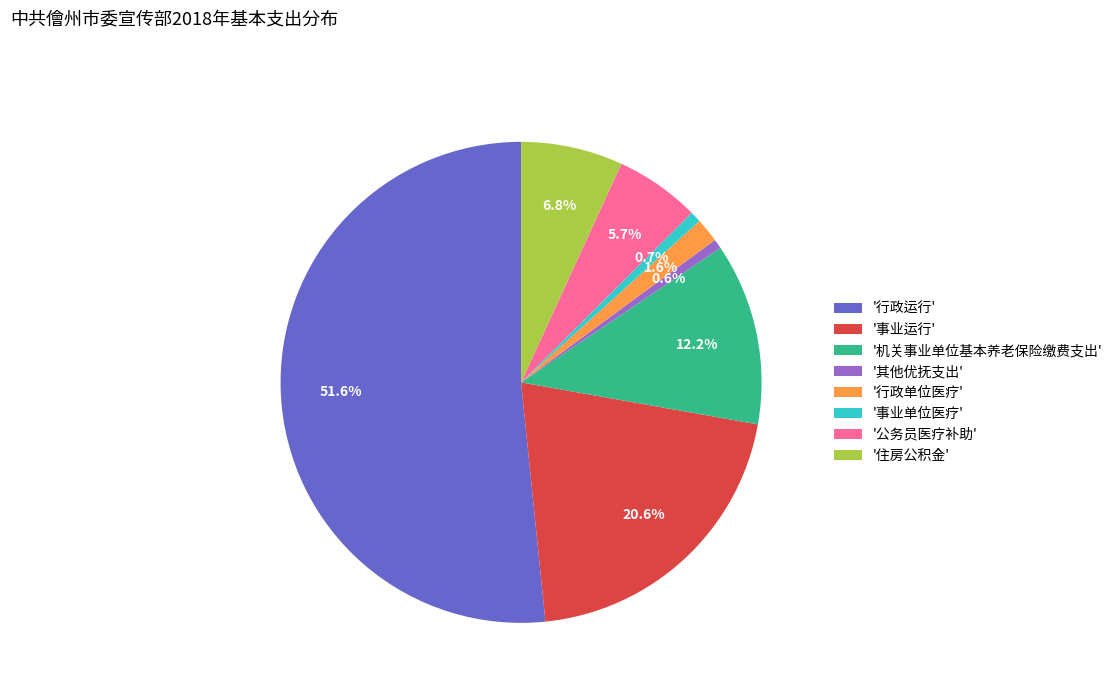

Which category has the biggest portion of the pie?

'行政运行'